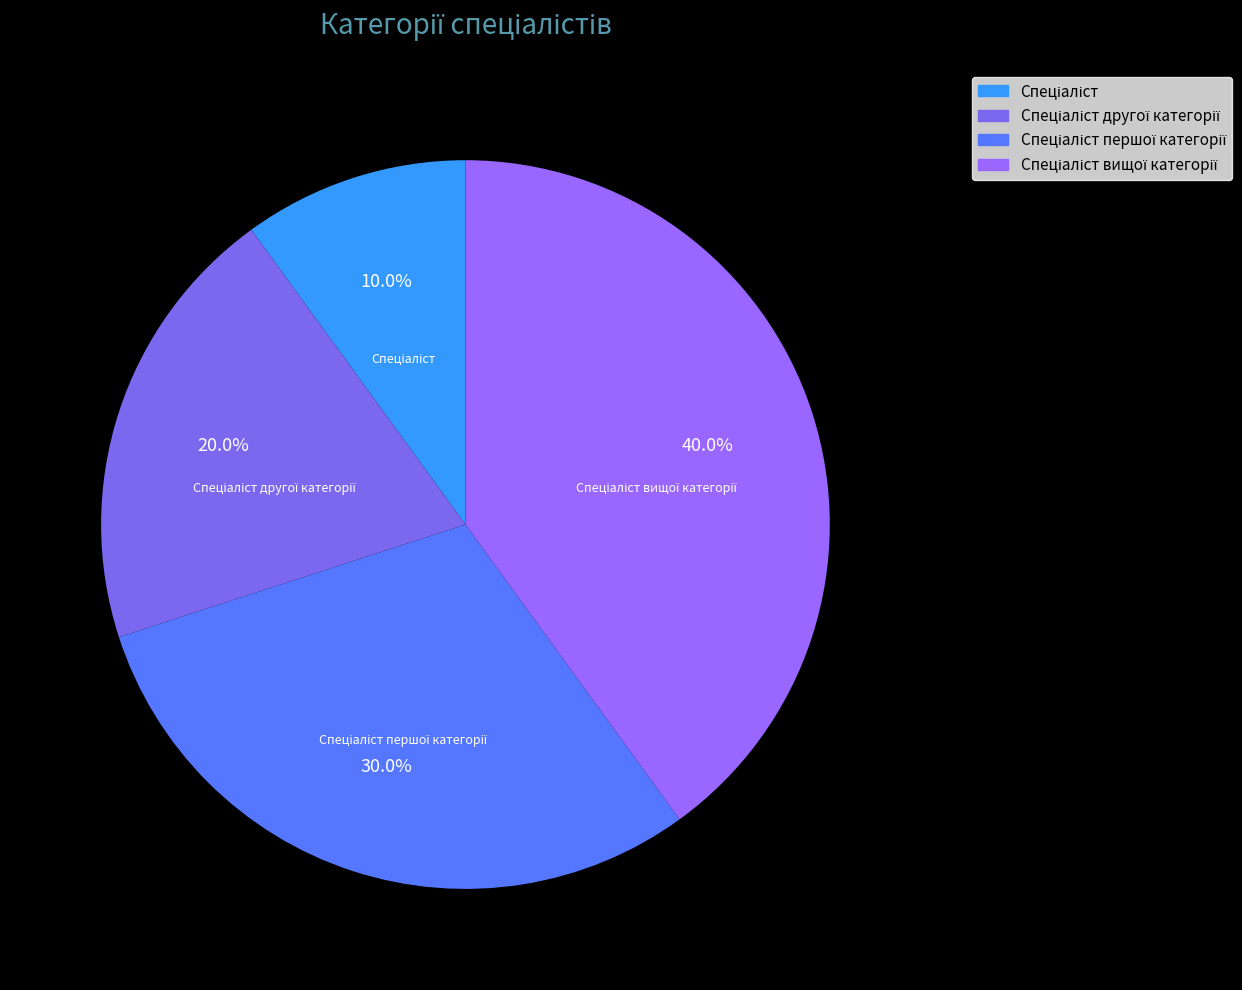

Is there a majority slice in this chart?

No